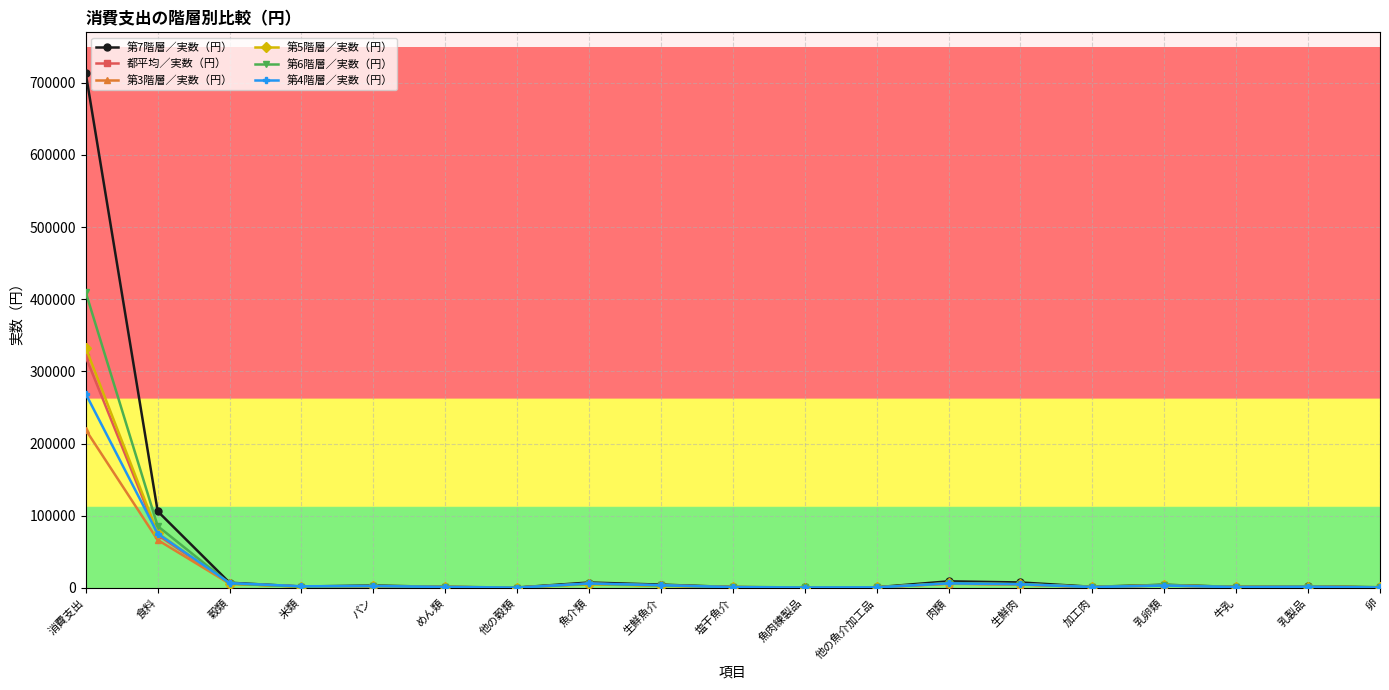

What is the label of the 2nd point from the right?

乳製品